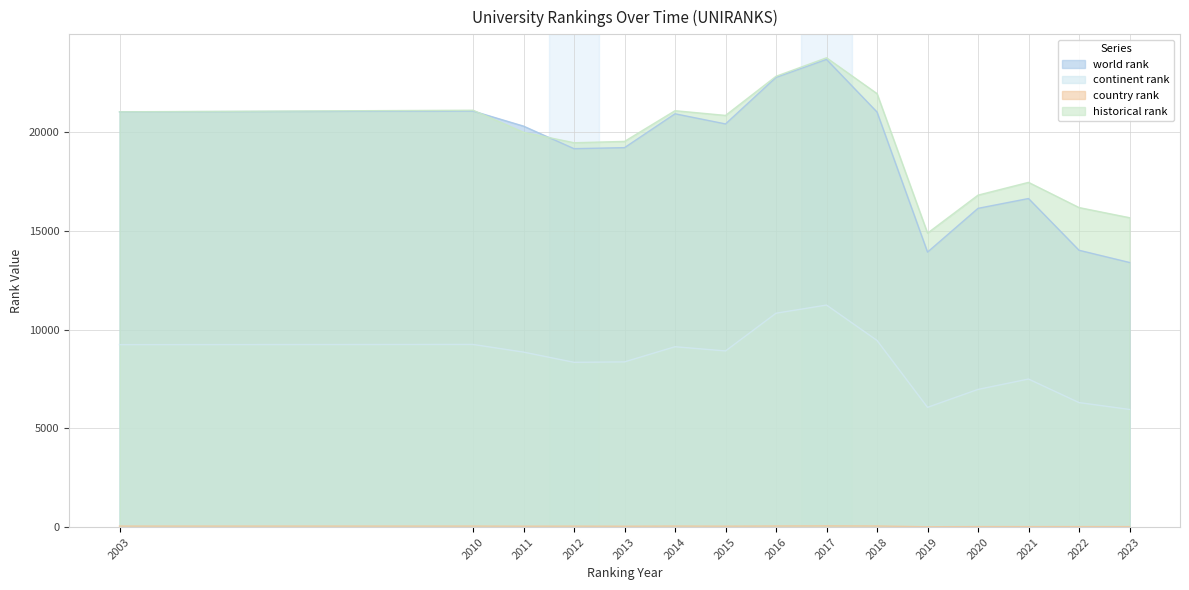

What is the greatest value displayed?

23764.0